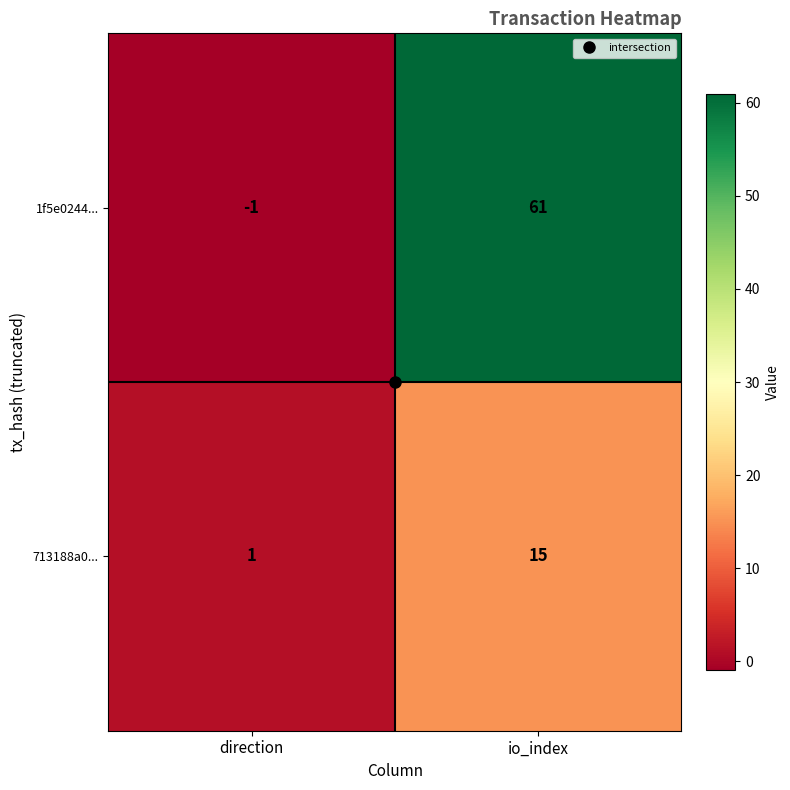

What is the sum of the 713188a0... values at io_index and direction?

16